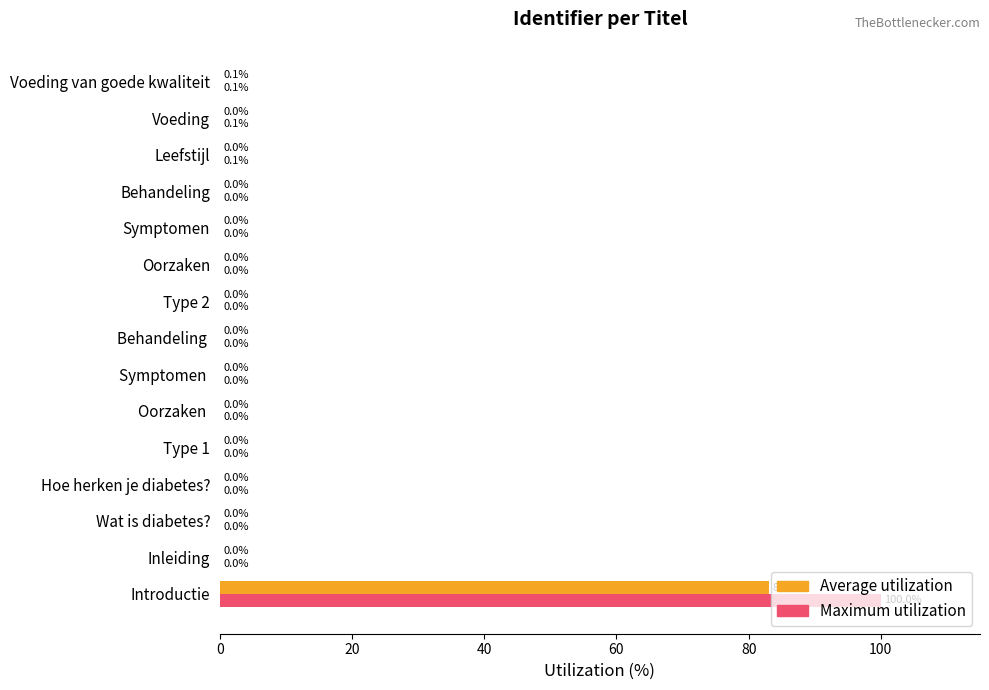

Which category has the highest value across all series?

Introductie